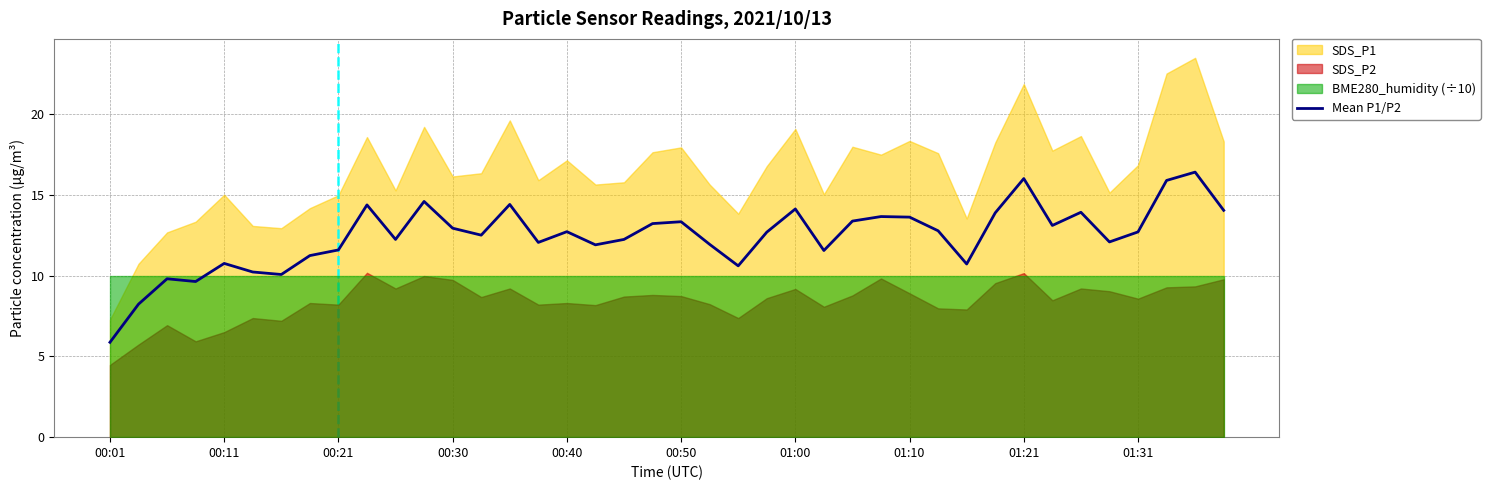

How many lines are shown in the chart?

1